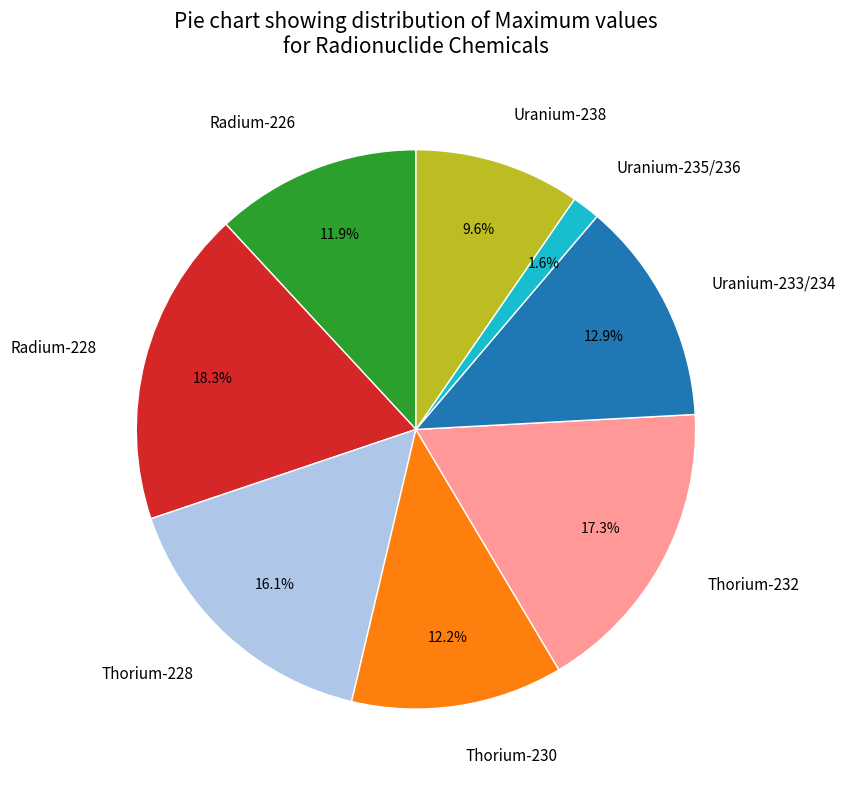

What portion of the pie excludes Thorium-228?

83.9%